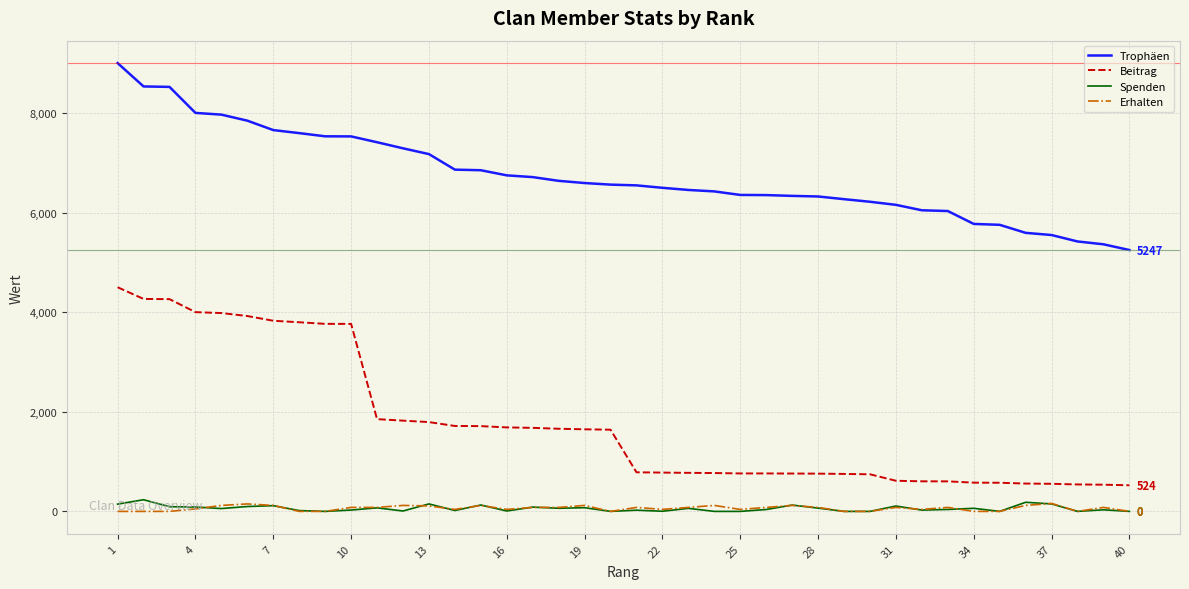

Which series has the largest range (max minus min)?

Beitrag